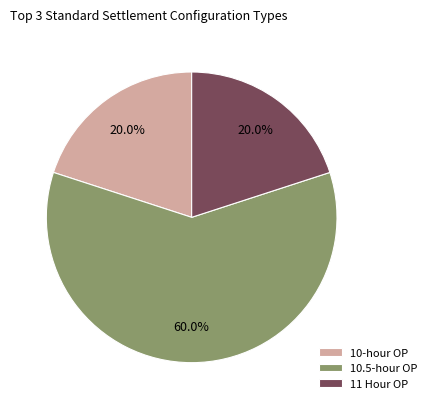

Does any single category account for the majority?

Yes